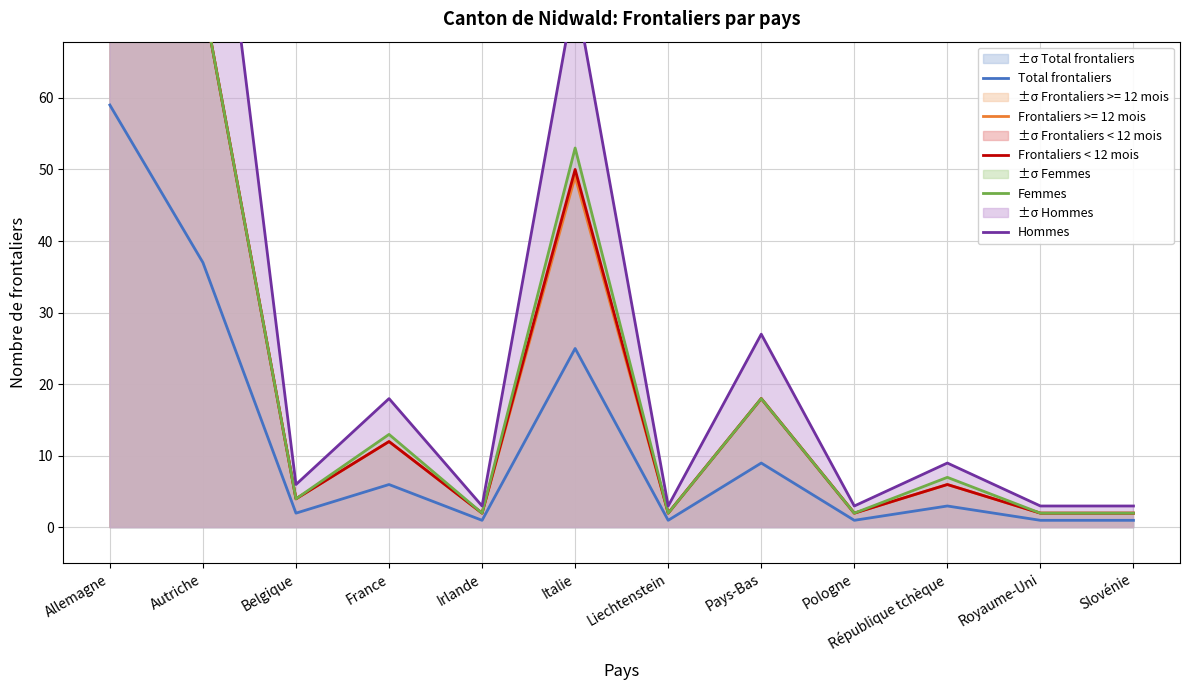

True or false: Total frontaliers and Hommes intersect in this chart.

False